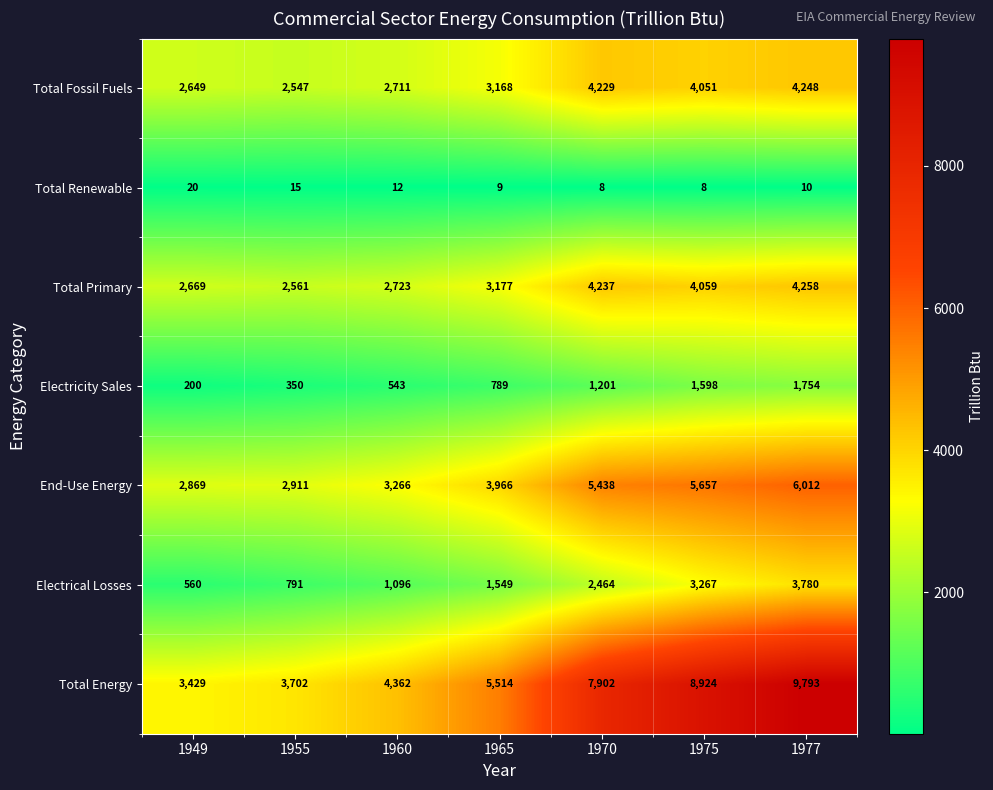

What is the difference between the highest and lowest values at 1960?

4350